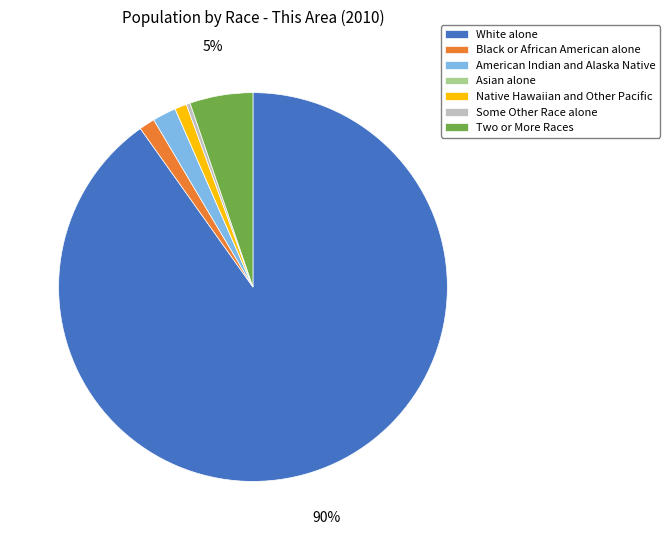

What percentage is the Two or More Races slice, to the nearest percent?

5%